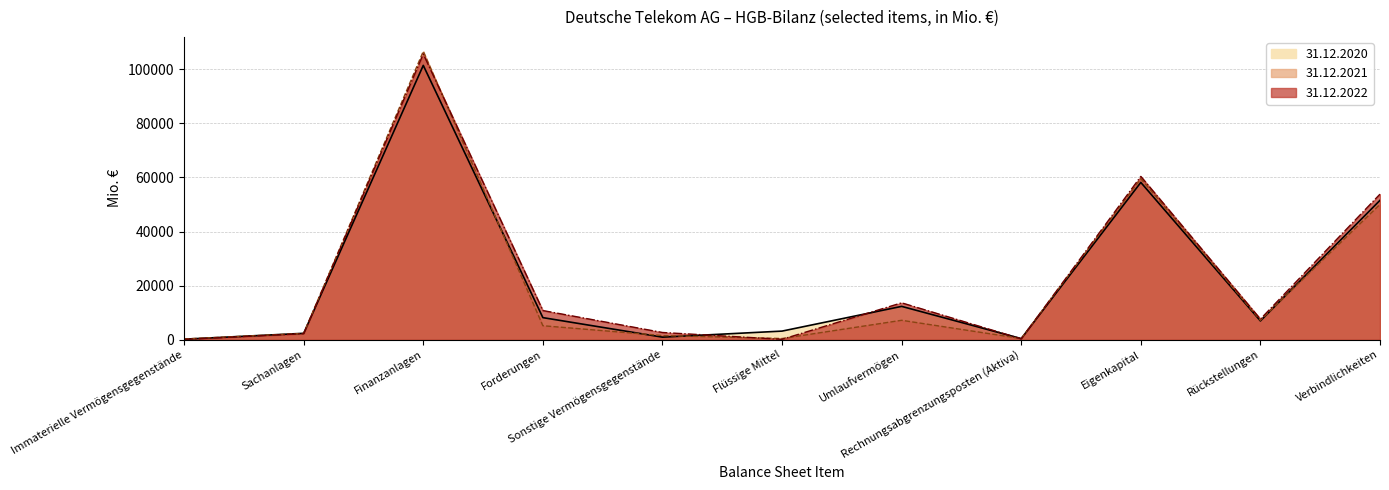

In 31.12.2021, how many points are higher than both neighbors (excluding endpoints)?

3